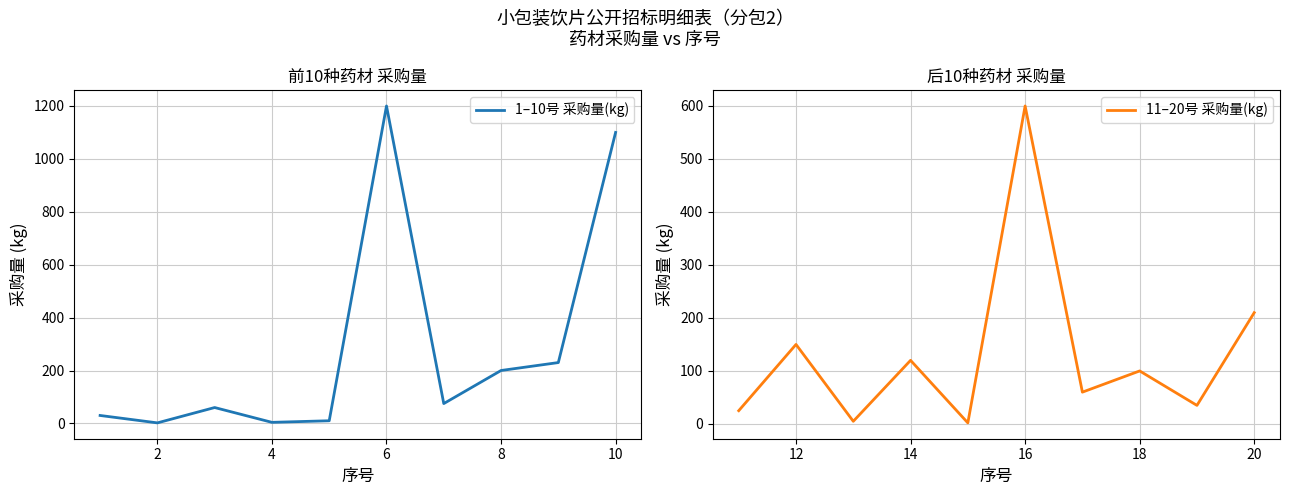

The value of 1–10号 采购量(kg) at 10 is 1485. True or false?

False